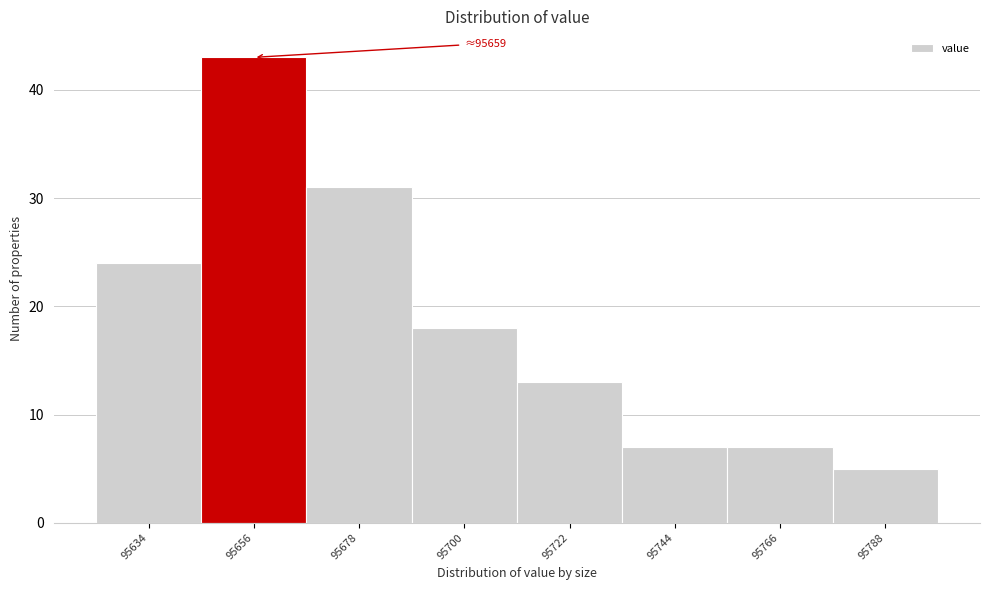

Reading left to right, list all the values displayed in this chart.

24	43	31	18	13	7	7	5